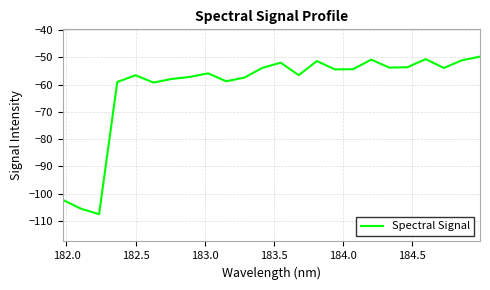

True or false: there are more than 0 points higher than both neighbors.

True